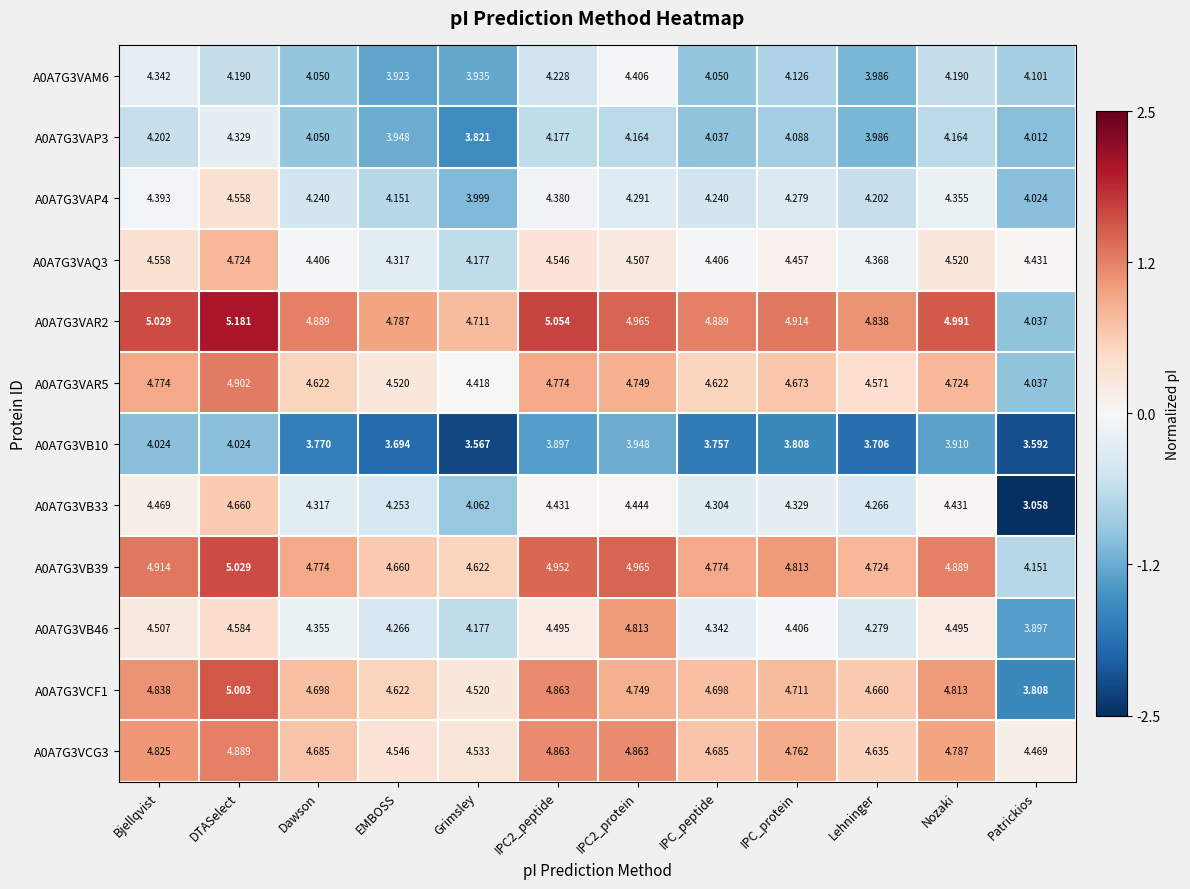

Is the value of A0A7G3VAR5 at IPC_peptide greater than the value of A0A7G3VAQ3 at EMBOSS?

Yes